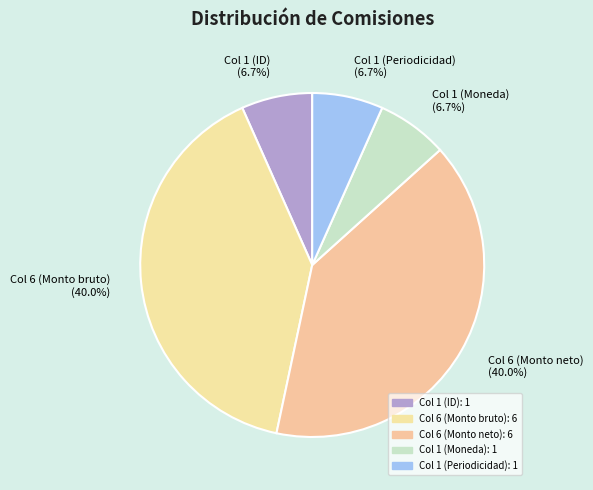

How much of the chart is everything except Col 6 (Monto bruto)?

60.0%